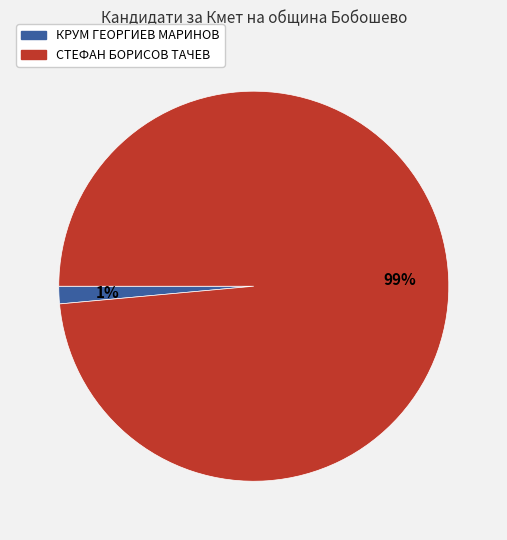

Which category has the biggest portion of the pie?

СТЕФАН БОРИСОВ ТАЧЕВ